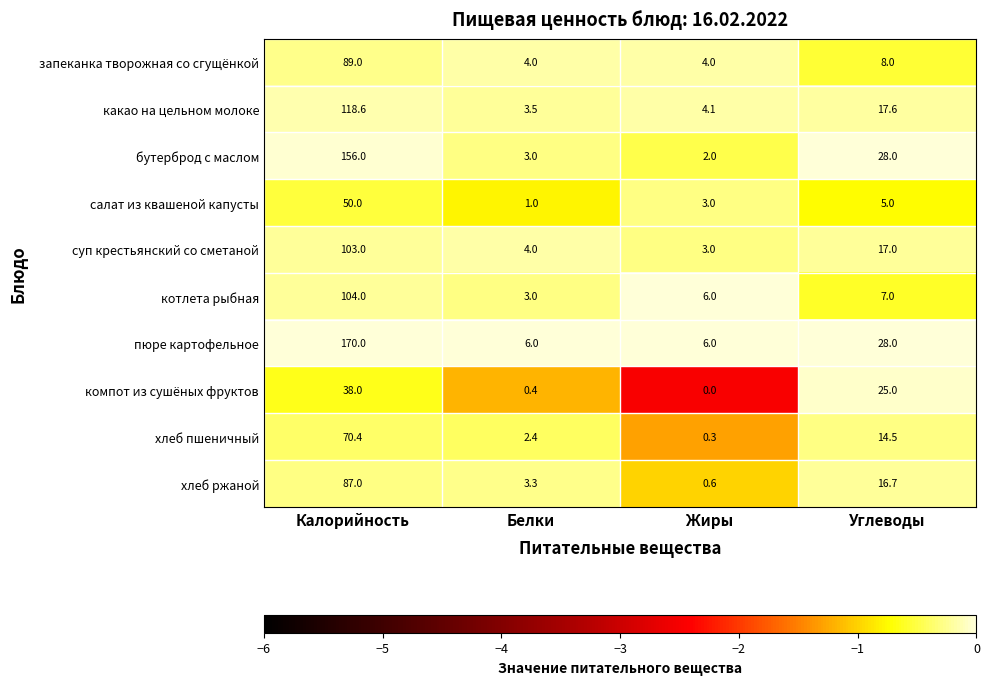

What is the difference between the maximum and minimum values in the суп крестьянский со сметаной series?

100.0